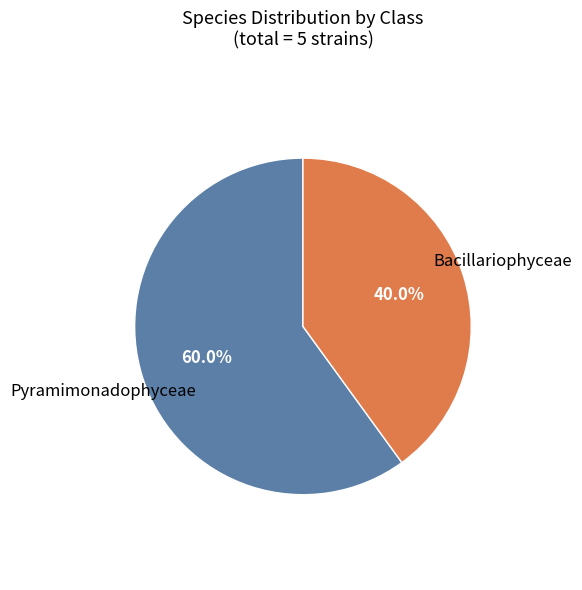

Does any single category account for the majority?

Yes